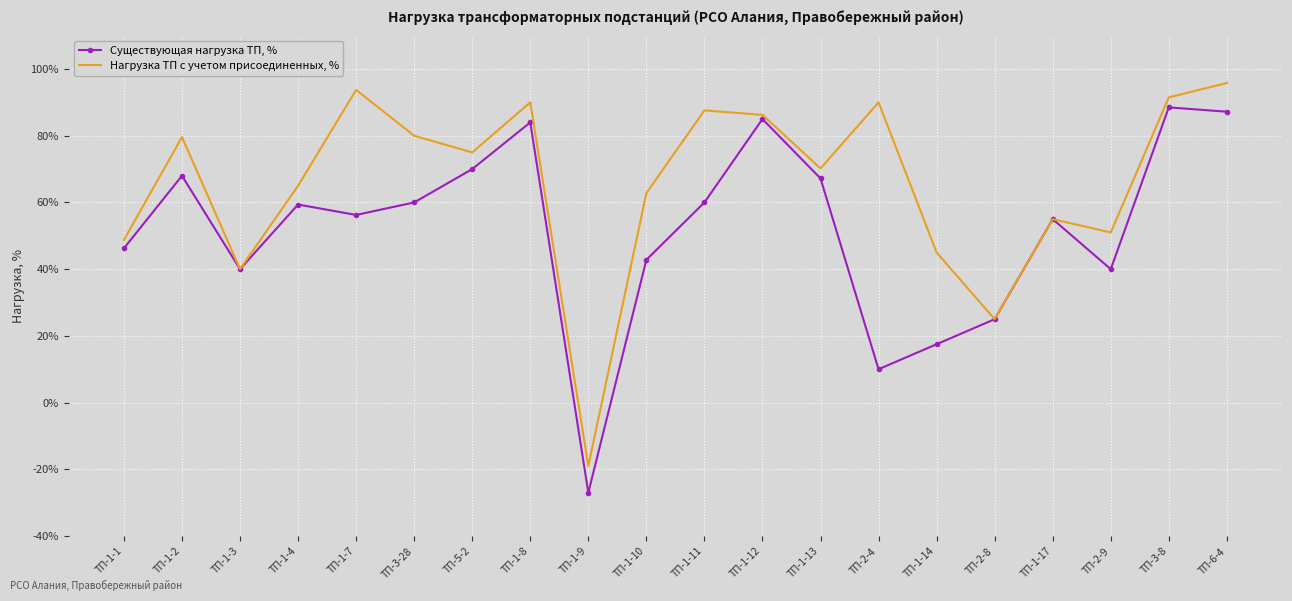

Where is Существующая нагрузка ТП, % nearest to the value 30?

ТП-2-8